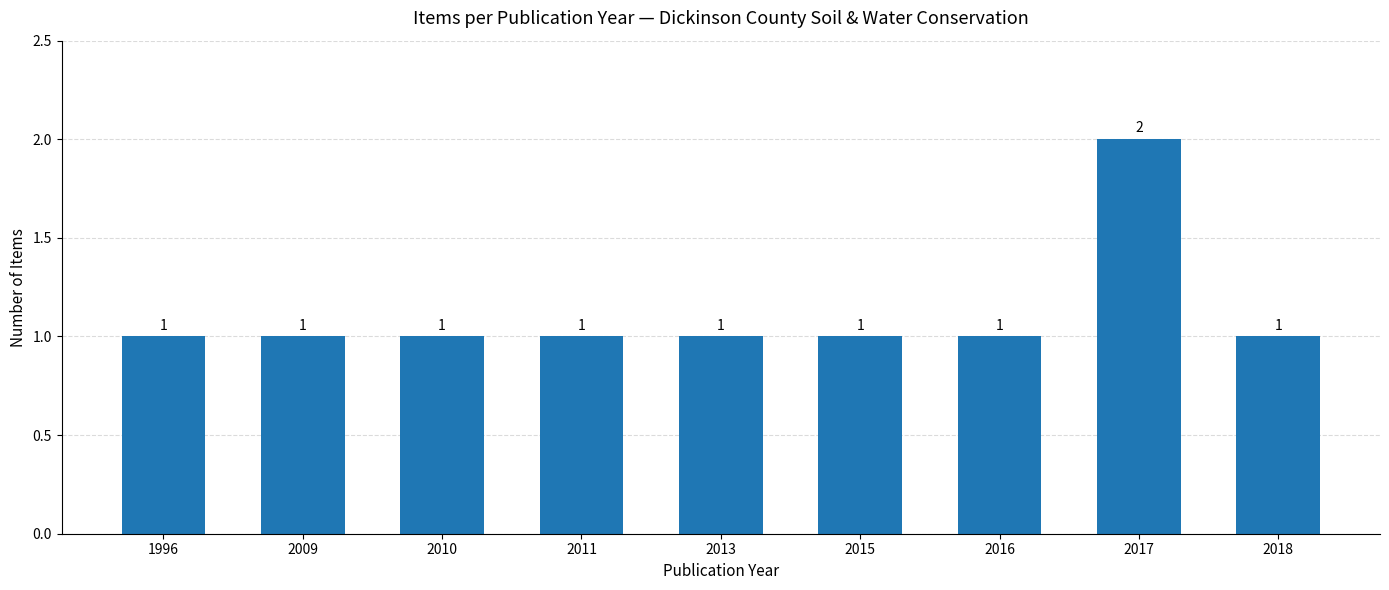

What is the sum of all values?

10